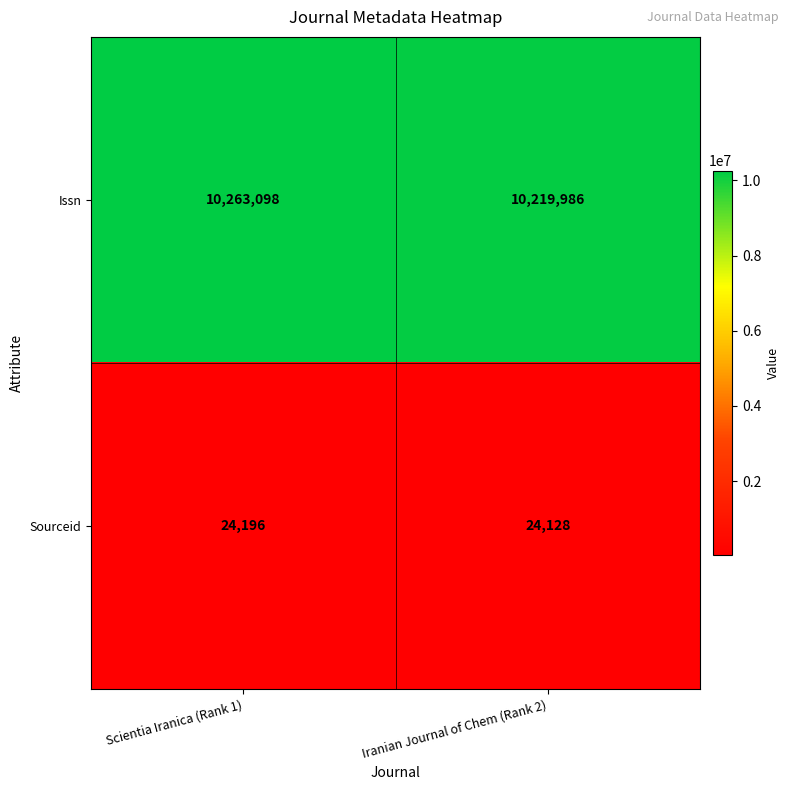

The value of Sourceid at Scientia Iranica (Rank 1) is 24196. True or false?

True